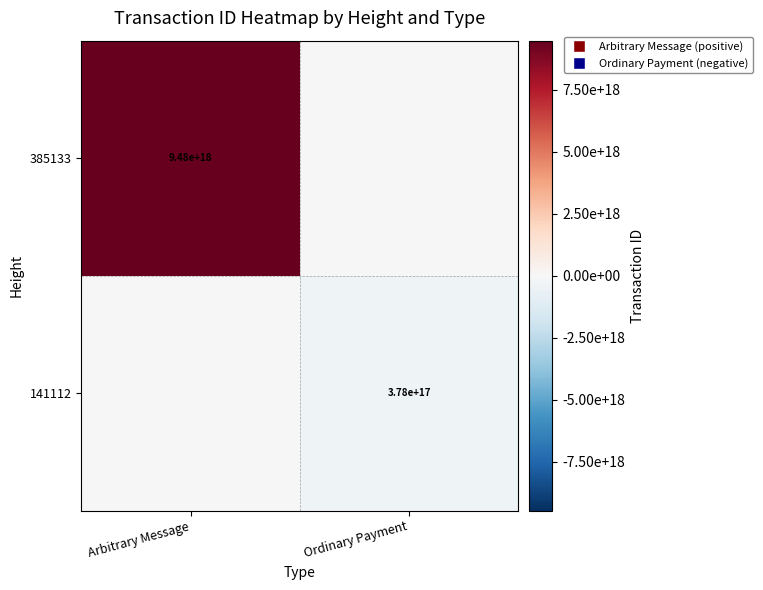

The 385133 series shows 15767813240584628224 at Arbitrary Message. True or false?

False